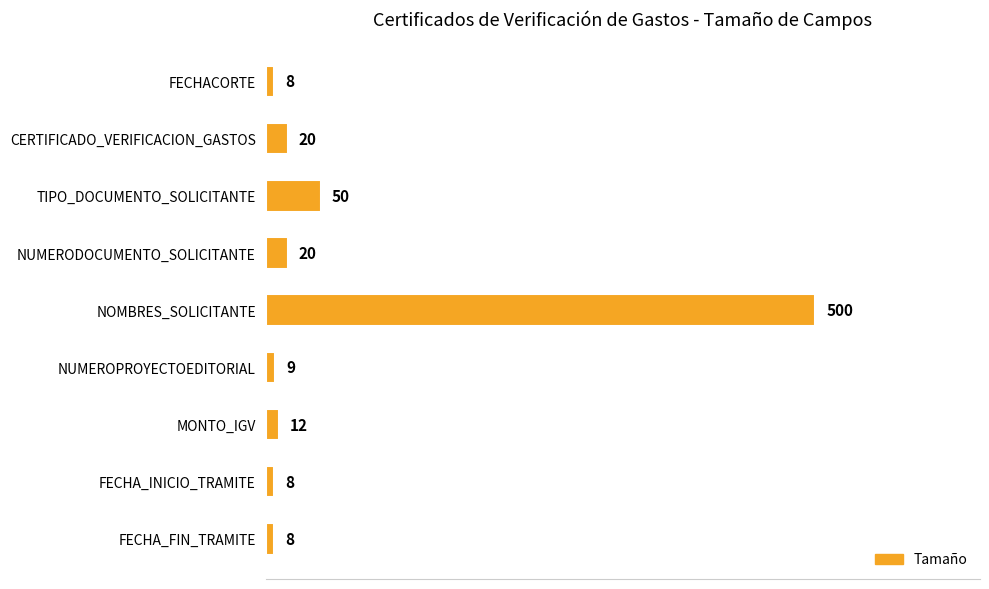

Reading top to bottom, list all the values displayed in this chart.

8	20	50	20	500	9	12	8	8